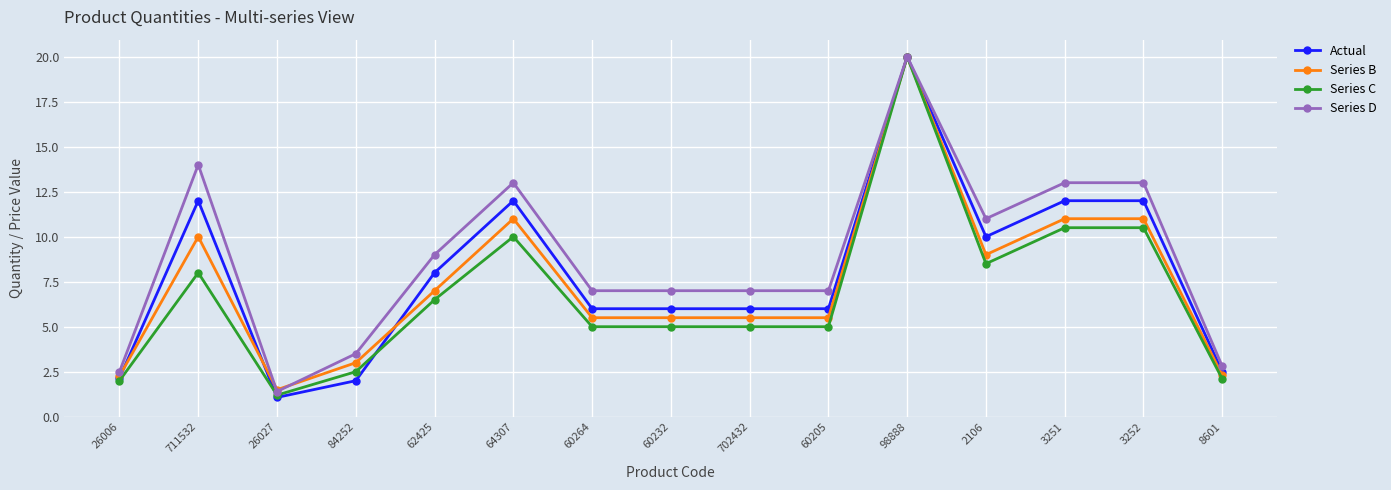

How many series are shown in this chart?

4